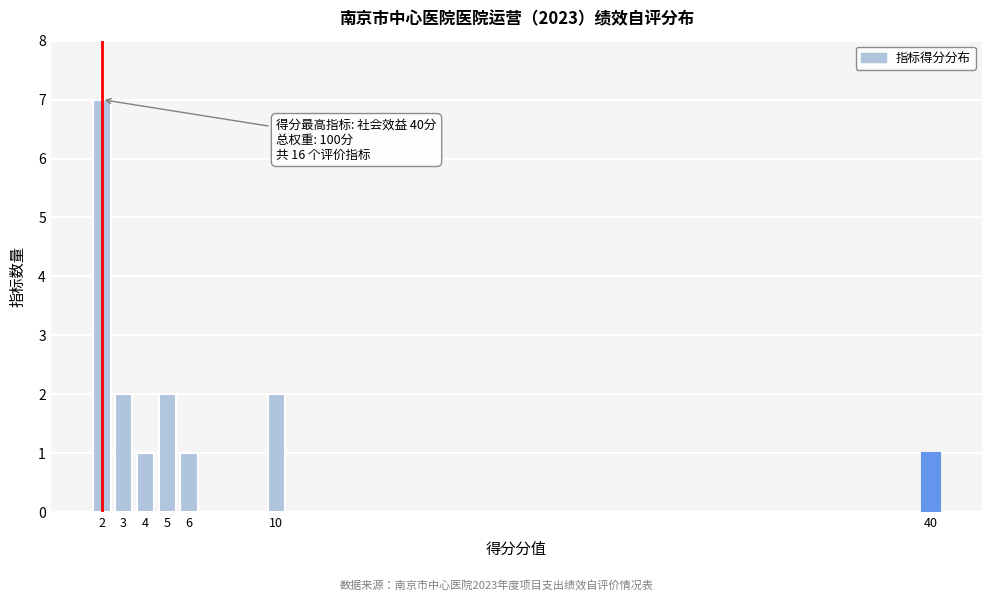

Reading left to right, extract all data points from this chart.

7	2	1	2	1	2	1